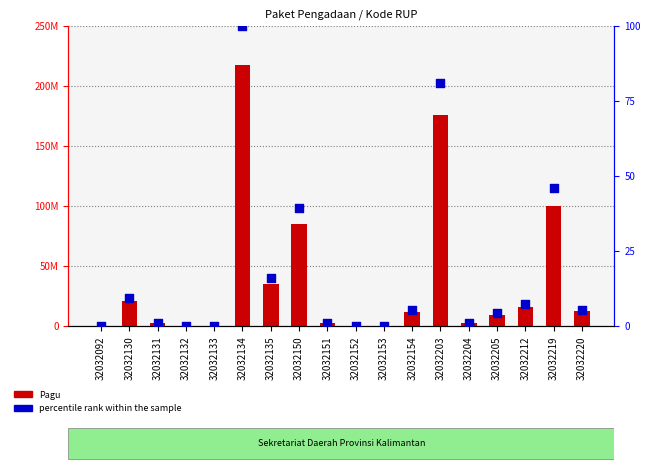

What is the total value across all series at 32032134?

217200100.0